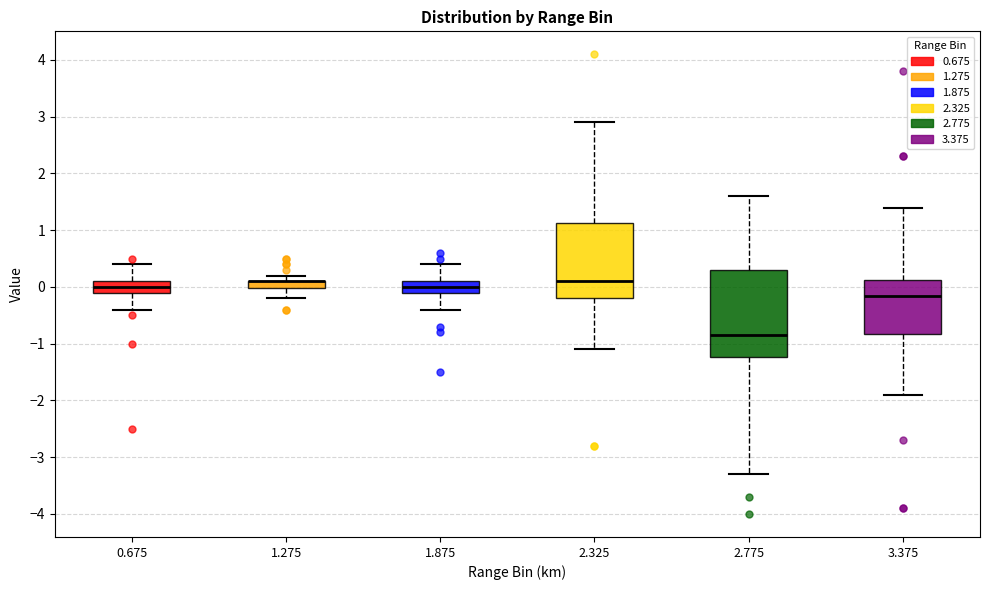

Where does the lower whisker of the box at x = 1.875 end on the y-axis? The values are not printed on the chart, so give them approximately, as read against the axis.

-0.4